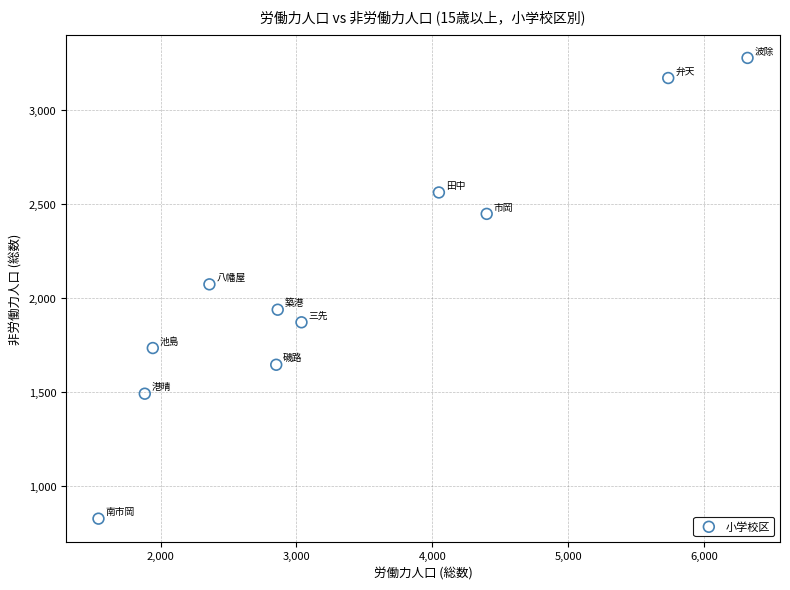

What is the range of X values (max minus min)?

4780